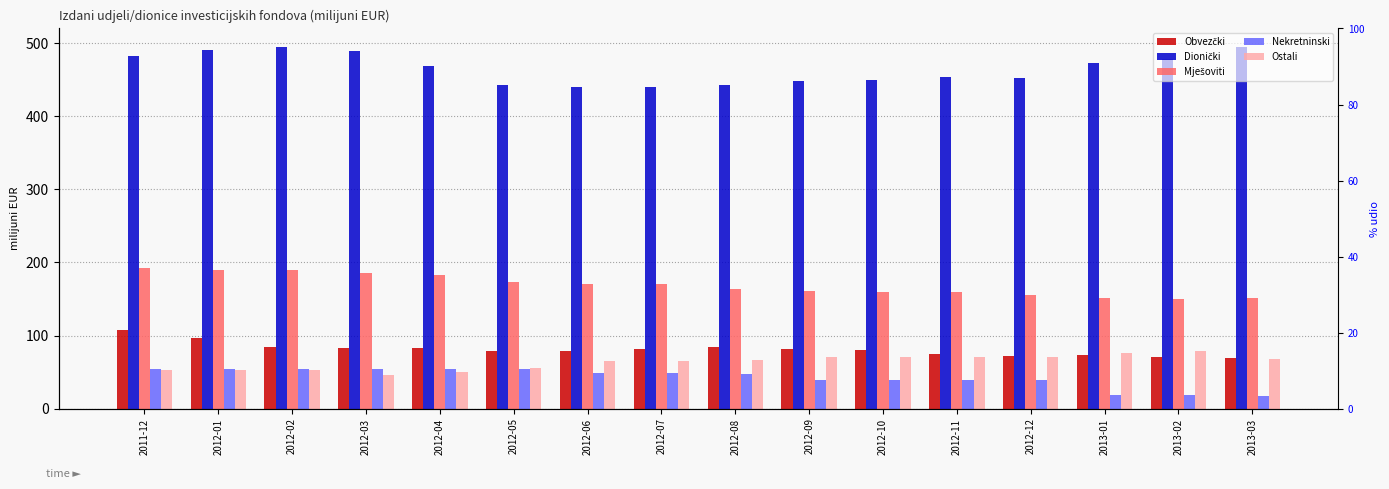

Reading left to right, extract all data points from this chart.

Obvezčki: 2011-12=108.1	2012-01=95.9	2012-02=84.4	2012-03=83.2	2012-04=82.9	2012-05=79.3	2012-06=79.0	2012-07=81.3	2012-08=84.3	2012-09=81.8	2012-10=80.6	2012-11=74.1	2012-12=72.0	2013-01=72.8	2013-02=70.9	2013-03=69.8
Dionički: 2011-12=482.3	2012-01=491.0	2012-02=494.6	2012-03=489.4	2012-04=468.4	2012-05=442.6	2012-06=439.9	2012-07=439.7	2012-08=442.7	2012-09=448.6	2012-10=449.6	2012-11=453.7	2012-12=452.1	2013-01=472.9	2013-02=478.4	2013-03=495.4
Mješoviti: 2011-12=193.0	2012-01=190.2	2012-02=189.7	2012-03=185.7	2012-04=182.2	2012-05=172.7	2012-06=170.6	2012-07=169.9	2012-08=163.6	2012-09=161.4	2012-10=159.7	2012-11=159.5	2012-12=155.4	2013-01=150.9	2013-02=150.1	2013-03=150.8
Nekretninski: 2011-12=53.6	2012-01=53.5	2012-02=53.5	2012-03=53.9	2012-04=53.8	2012-05=53.9	2012-06=49.3	2012-07=49.1	2012-08=47.6	2012-09=39.5	2012-10=39.5	2012-11=39.6	2012-12=39.2	2013-01=18.0	2013-02=18.0	2013-03=17.6
Ostali: 2011-12=53.3	2012-01=53.1	2012-02=52.9	2012-03=45.8	2012-04=49.9	2012-05=55.9	2012-06=65.2	2012-07=65.5	2012-08=65.9	2012-09=70.5	2012-10=70.8	2012-11=70.5	2012-12=70.1	2013-01=76.5	2013-02=78.8	2013-03=67.5